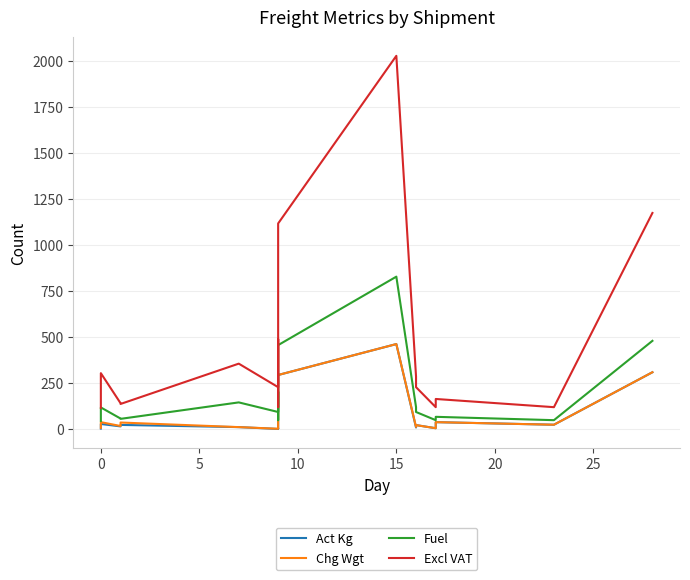

How many lines are shown in the chart?

4